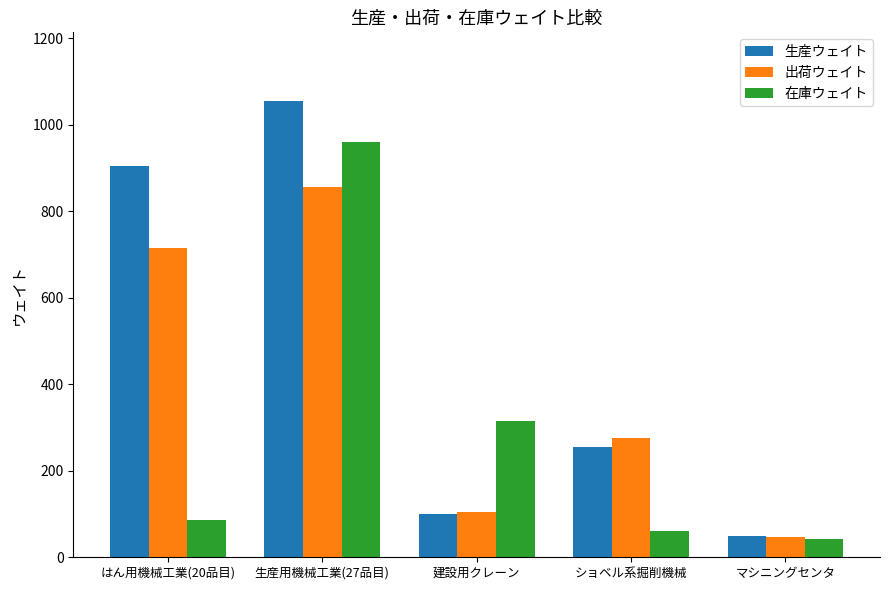

Which series has the largest total across all categories?

生産ウェイト